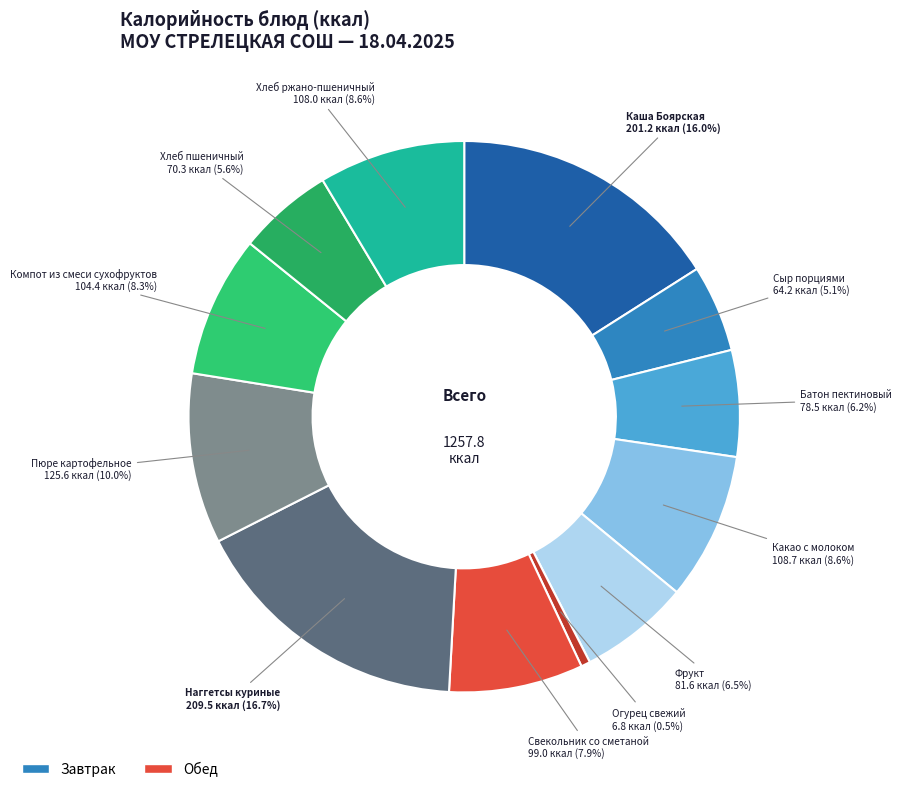

Count the number of slices in the pie.

12